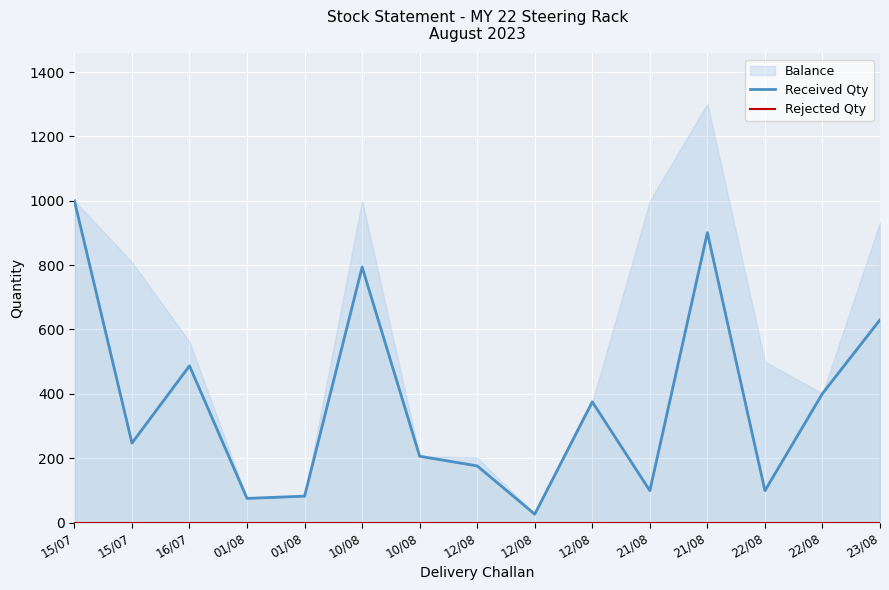

In Received Qty, how many points are higher than both neighbors (excluding endpoints)?

4